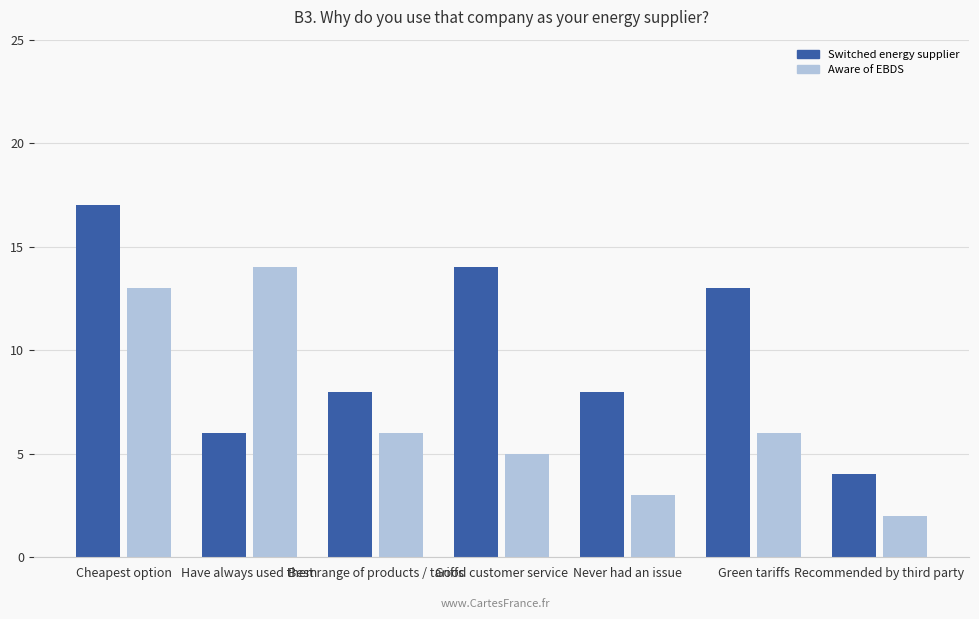

What position from the right is Cheapest option?

7